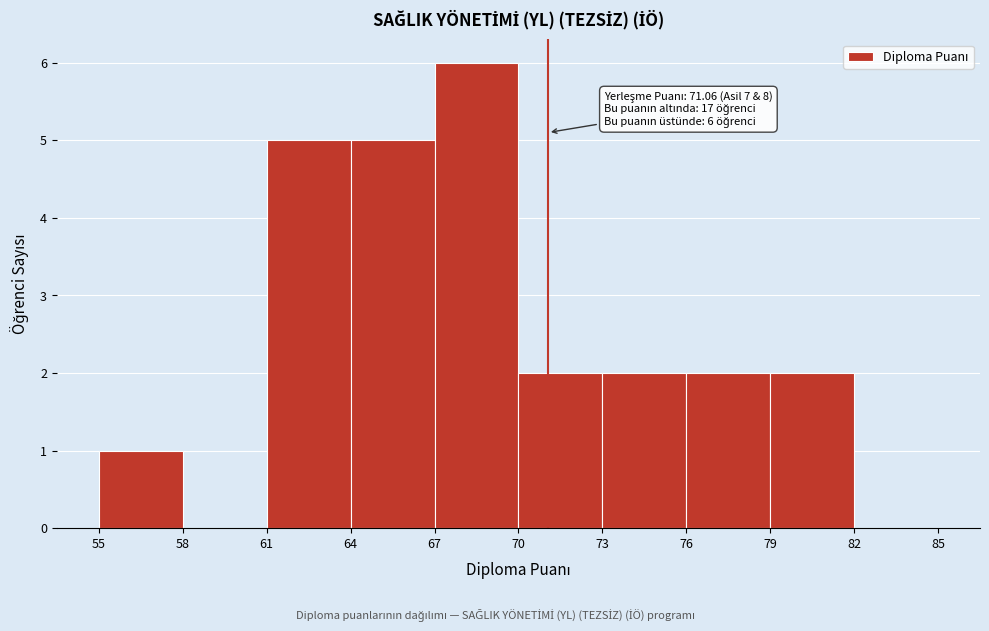

Over which range of the x-axis is the bar tallest?

67 to 70